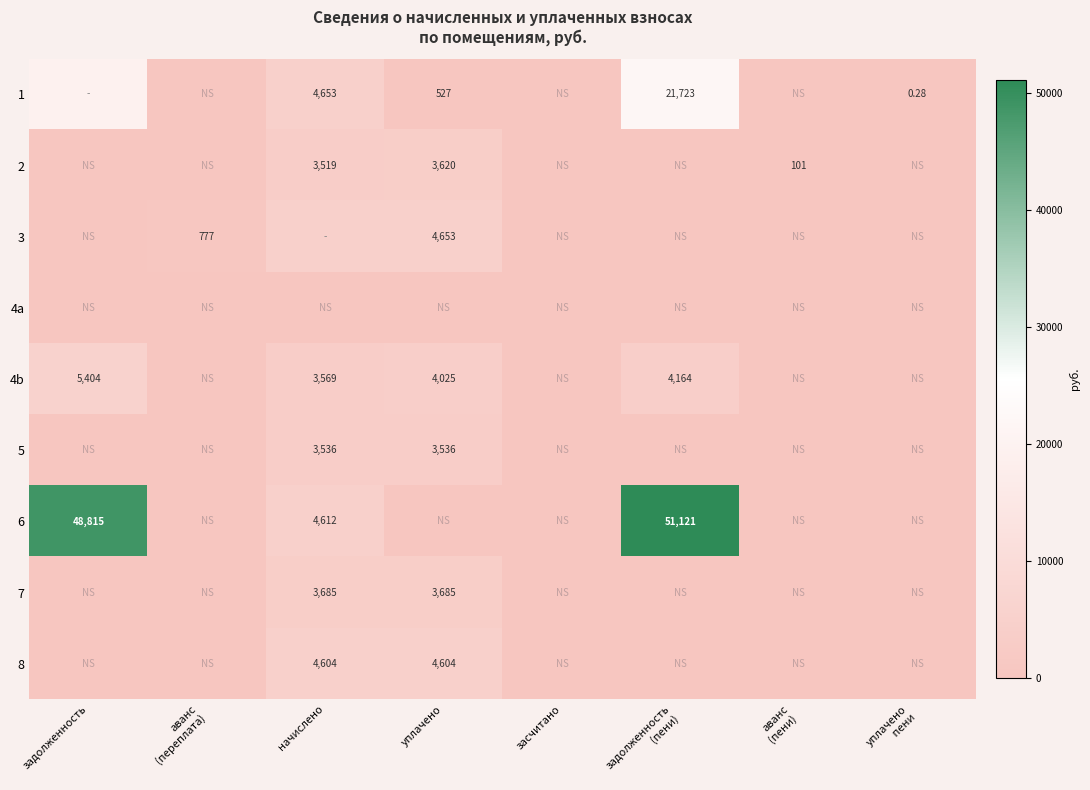

Count the number of data series in this chart.

9